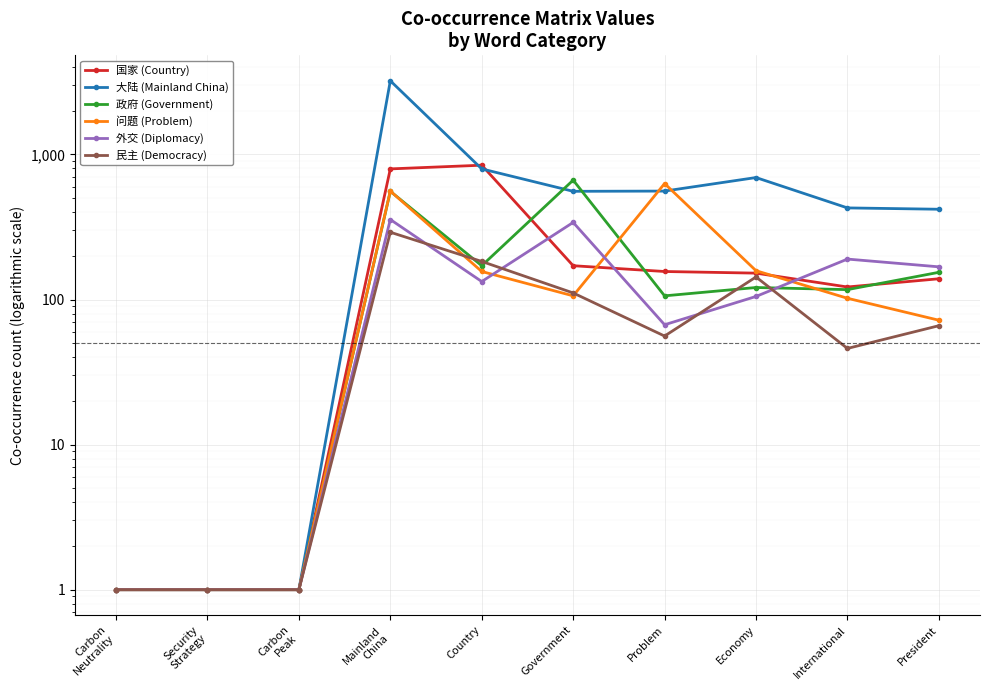

How many interior local peaks does the 问题 (Problem) series have?

2